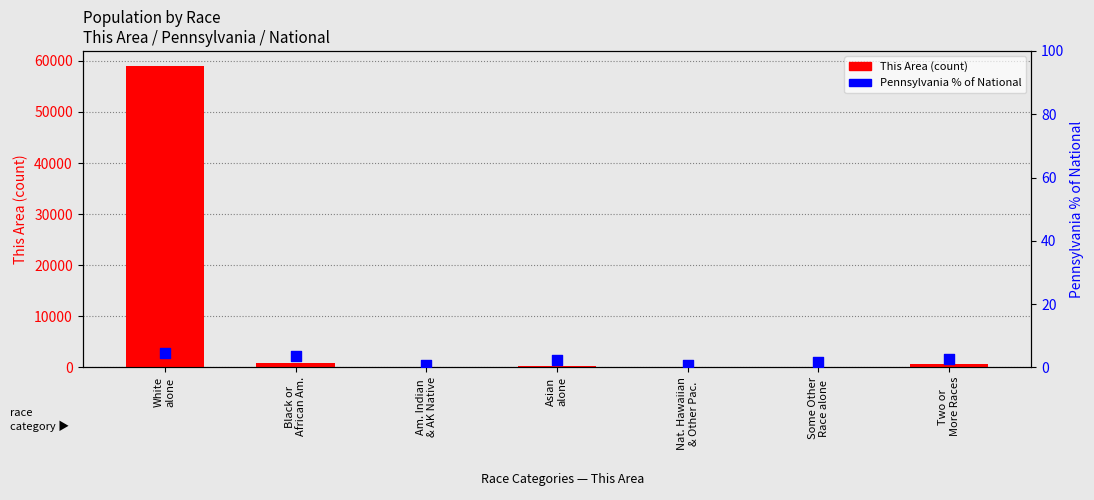

At how many categories does at least one series exceed 53205?

1